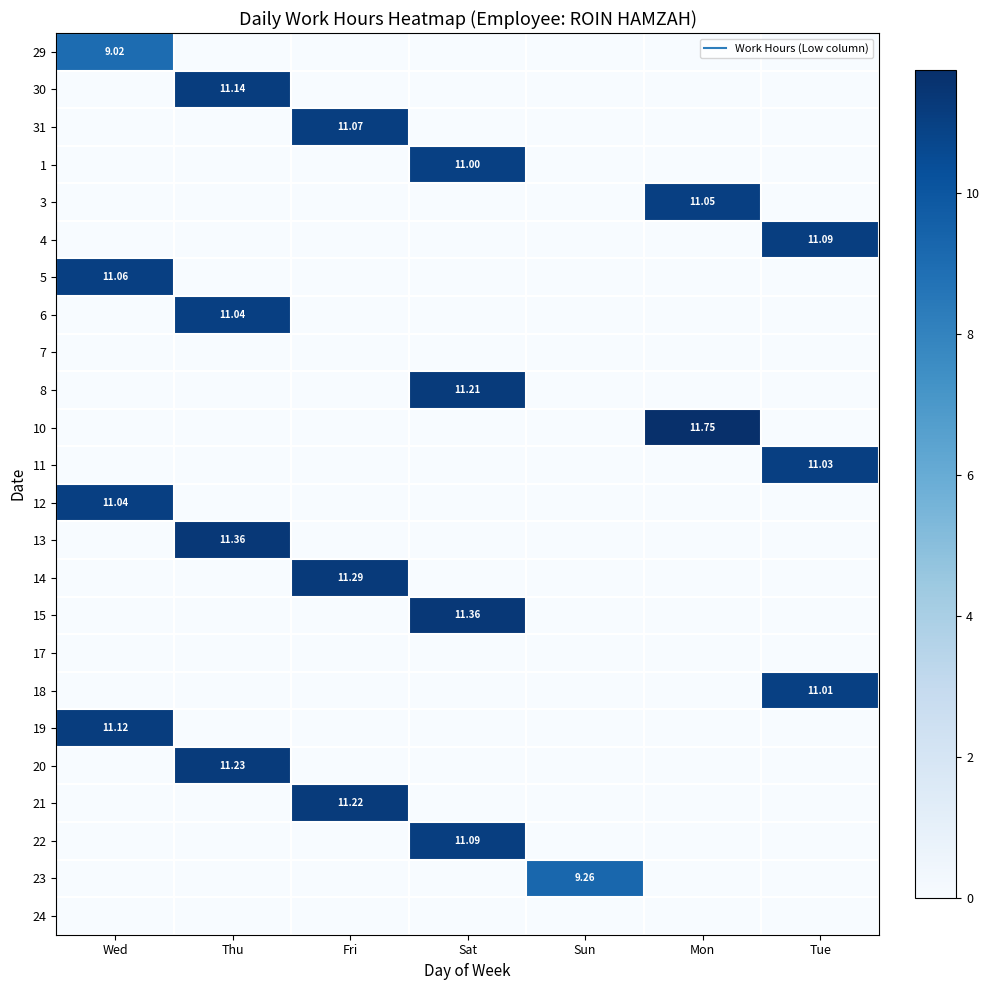

Is the value of 3 at Tue greater than the value of 20 at Sat?

No